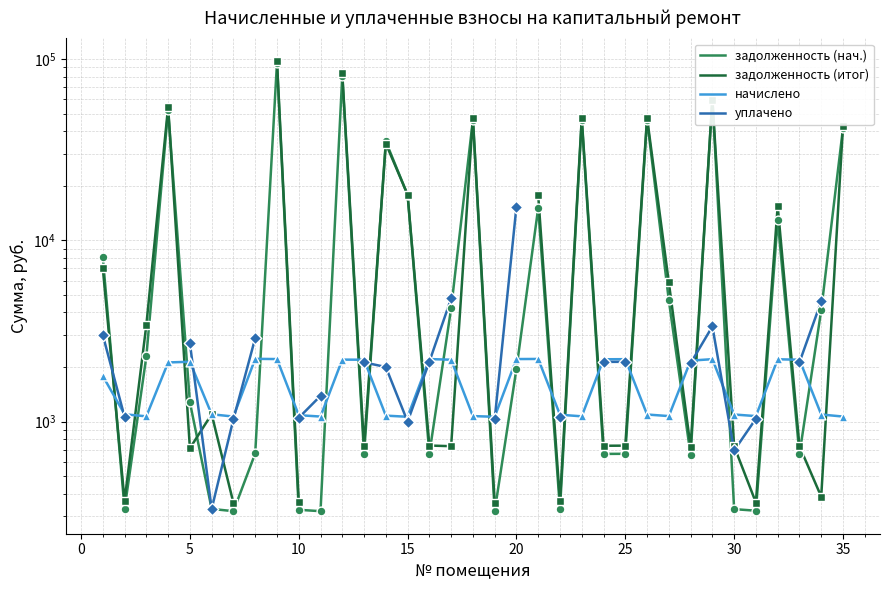

Which series contains the lowest Y value?

задолженность (нач.)